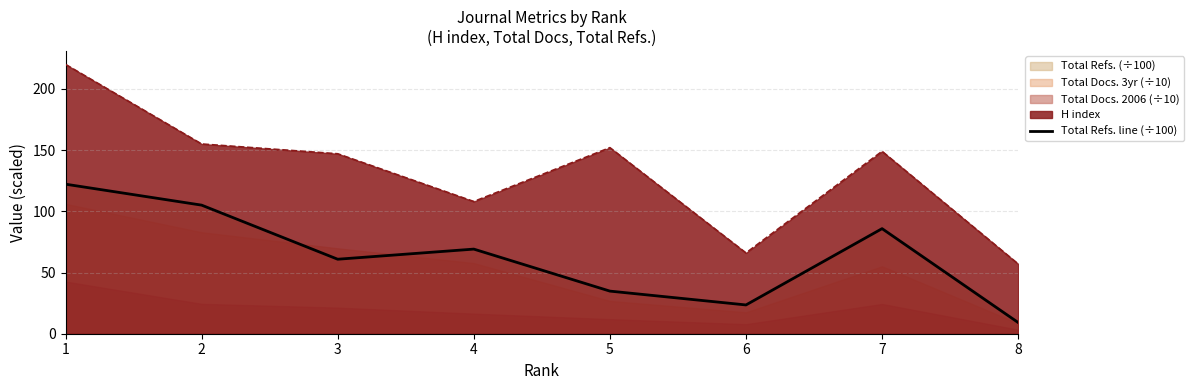

How many values exceed 69?

4